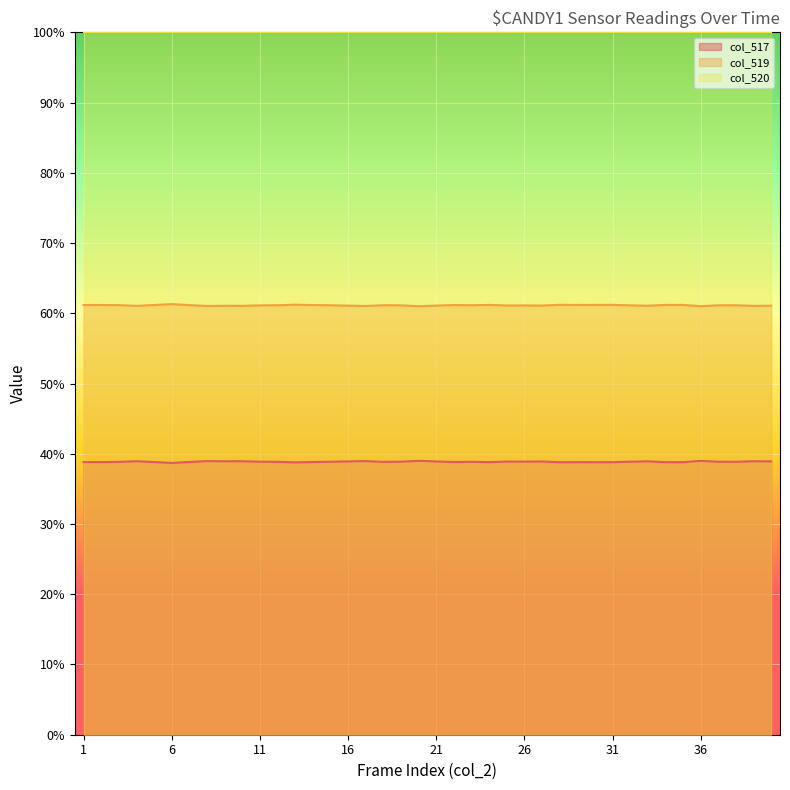

True or false: col_519 has a value of 19251 at 26.

False